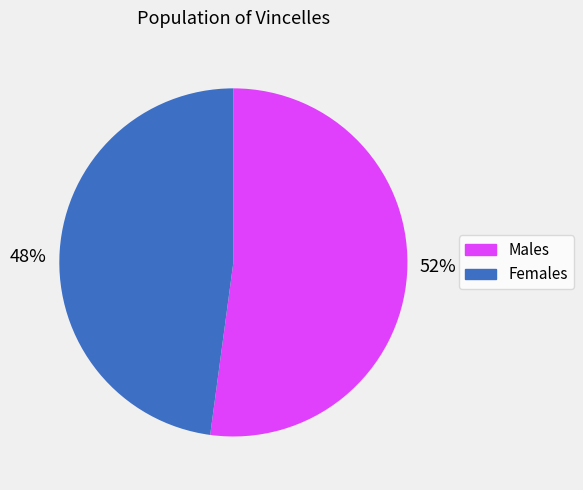

Is there a majority slice in this chart?

Yes